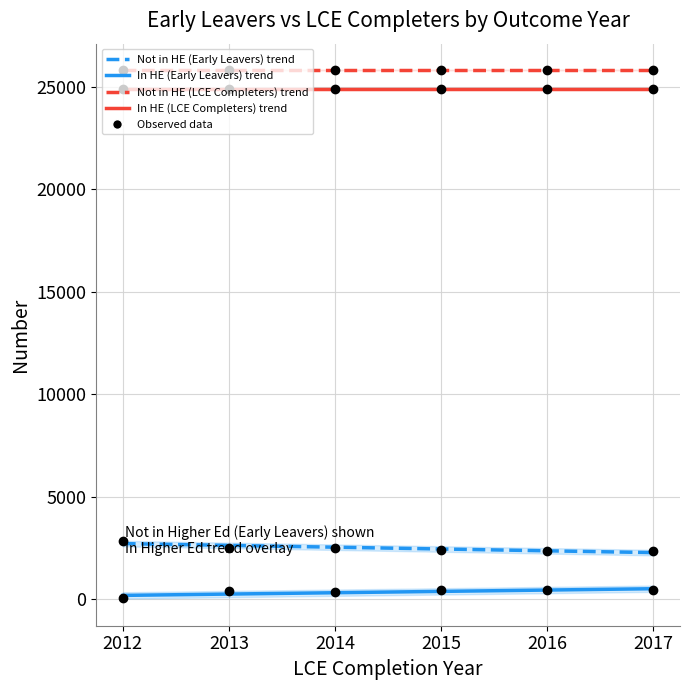

What is the value of the Not in Higher Education (Early Leavers) point at the 1st from the left?

2860